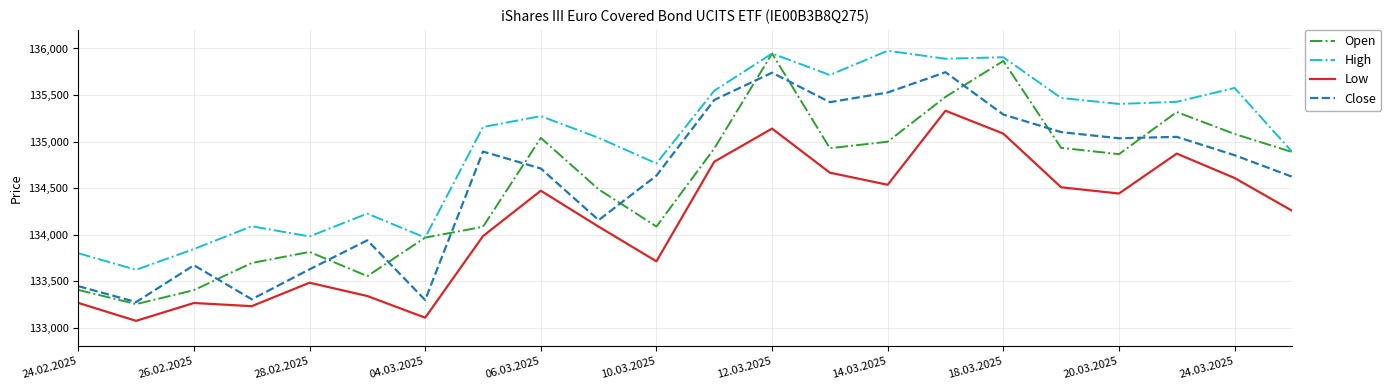

True or false: High and Close intersect in this chart.

False